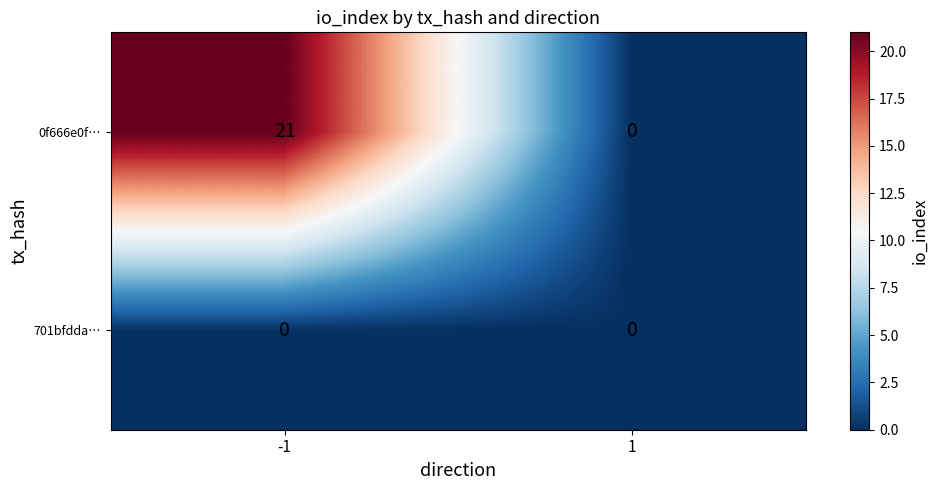

Reading right to left, transcribe all the data shown in this chart.

0f666e0f…: 1=0	-1=21
701bfdda…: 1=0	-1=0